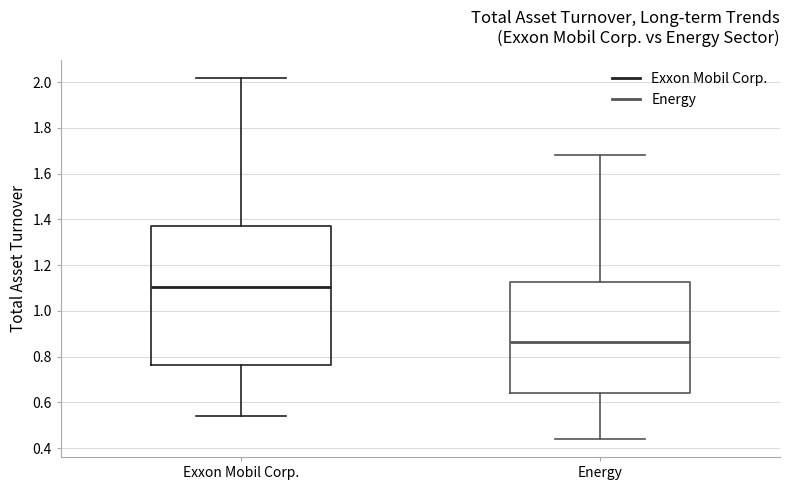

Reading left to right, read every box against the y-axis: the position of its median line, the range the box covers, and the ends of its whiskers. The values are not printed on the chart, so give them approximately, as read against the axis.

Exxon Mobil Corp.: median 1.10, box 0.76 to 1.38, whiskers 0.54 to 2.02
Energy: median 0.86, box 0.64 to 1.12, whiskers 0.44 to 1.68